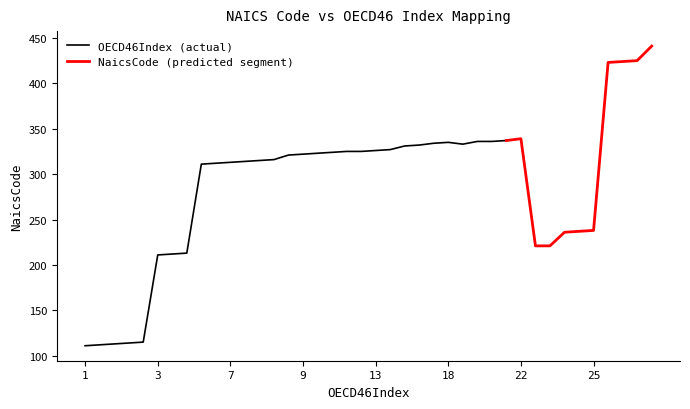

Where is NaicsCode nearest to the value 276?

311